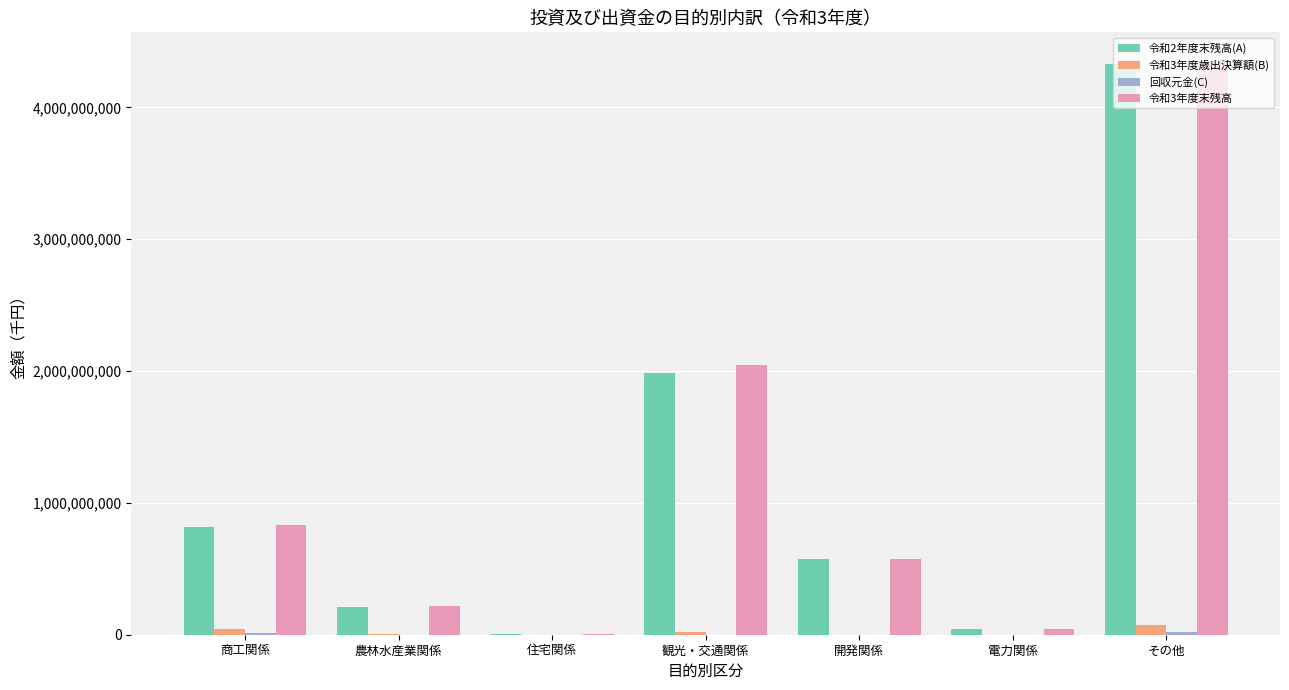

What is the spread (max minus min) of values at 農林水産業関係?

214350875